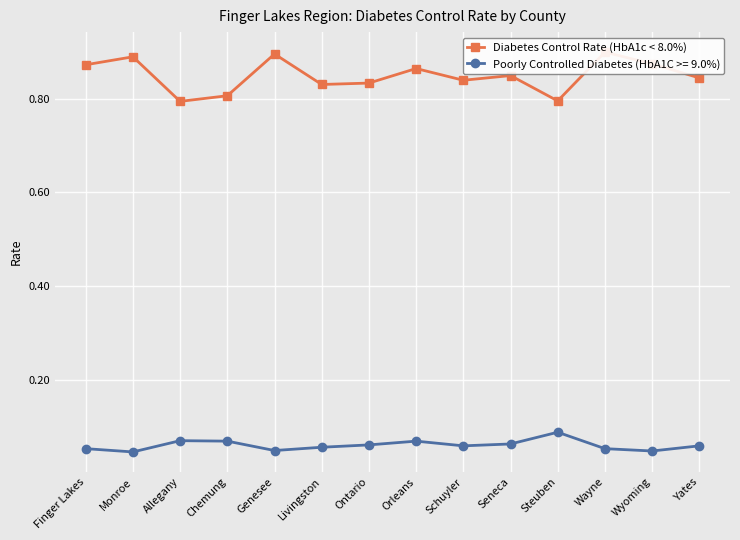

How many points are higher than both their immediate neighbors (excluding endpoints)?

5